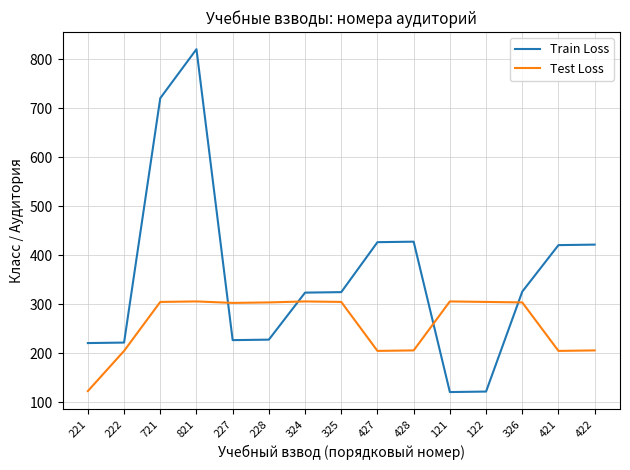

At 228, list the series in order from largest to smallest.

Test Loss, Train Loss